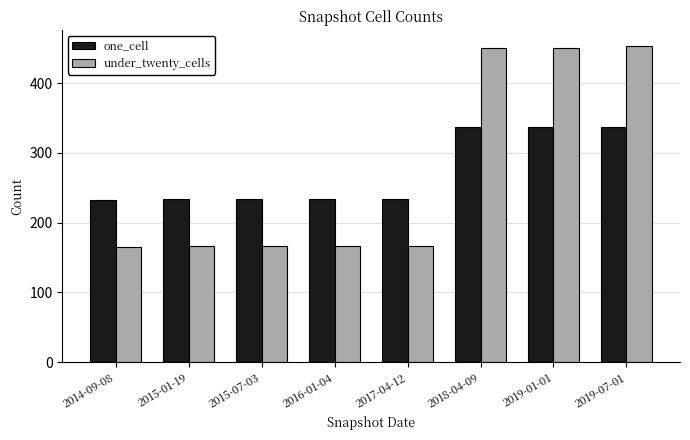

Which series has the largest range (max minus min)?

under_twenty_cells